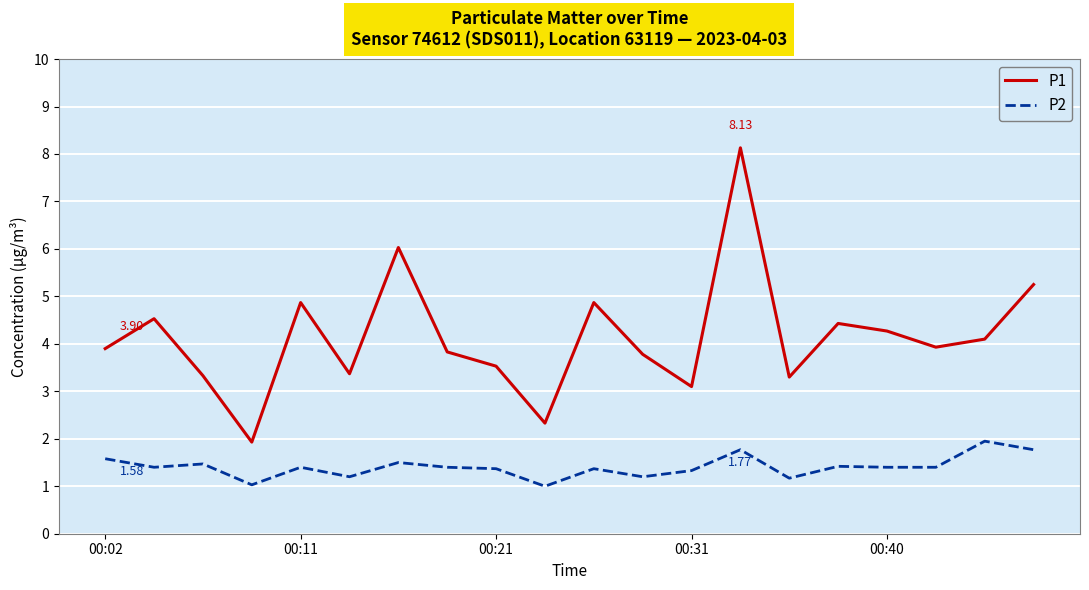

How many lines are shown in the chart?

2